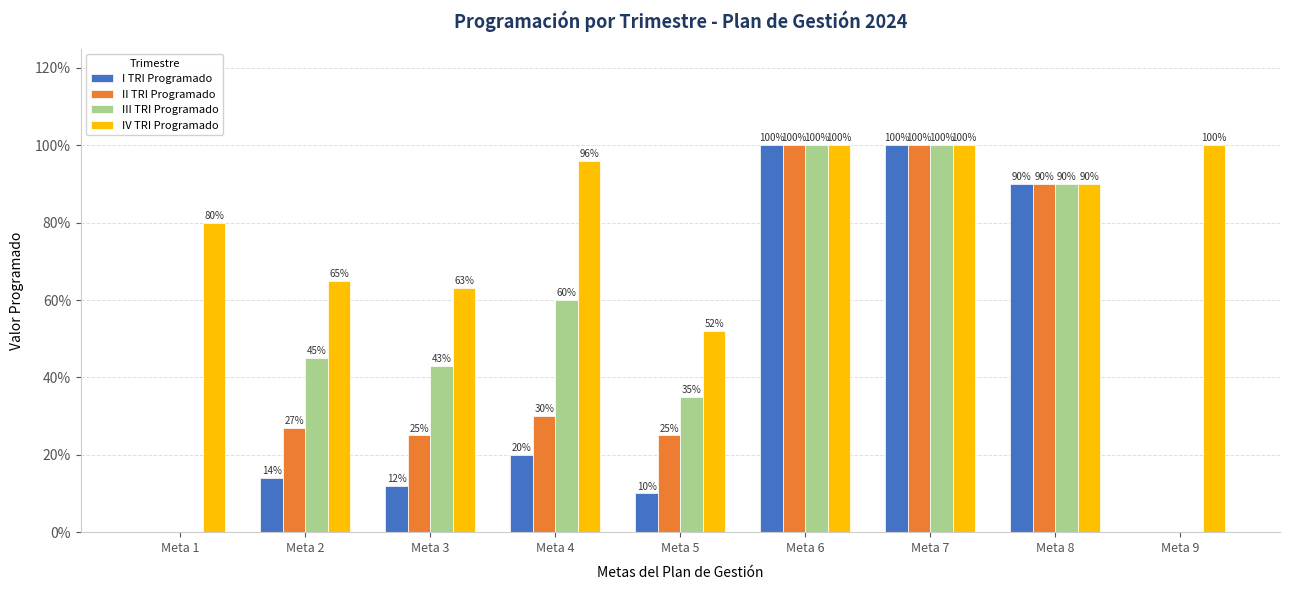

Is it true that III TRI Programado equals 0.0 at Meta 9?

True